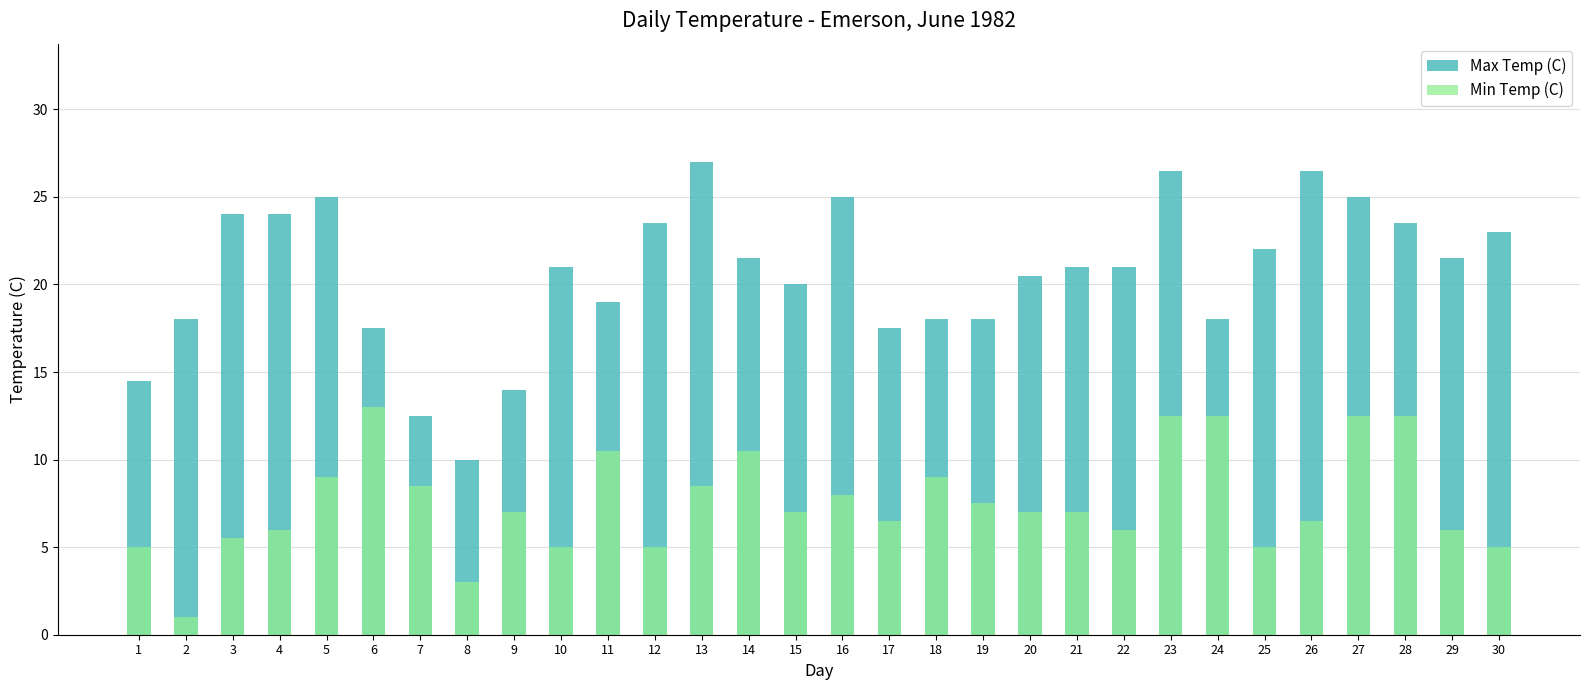

List the series in order of their overall mean, lowest first.

Min Temp (C), Max Temp (C)